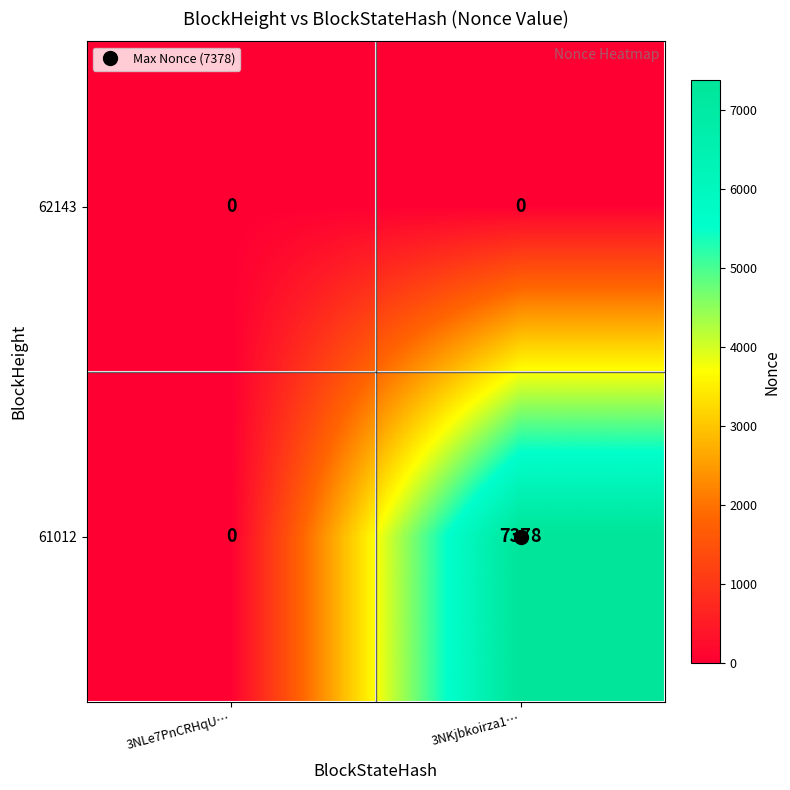

Which series has the widest spread of values?

61012